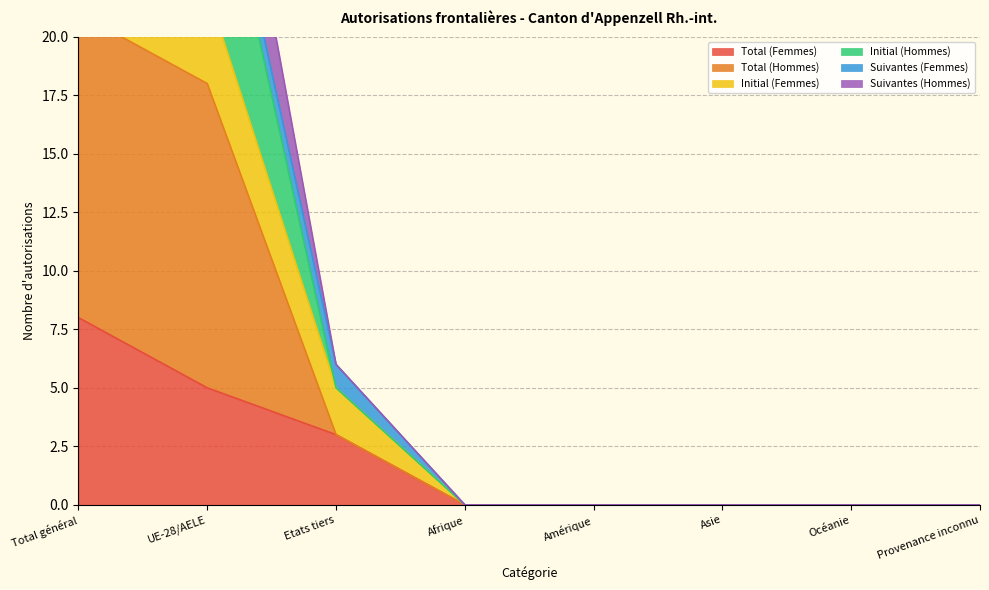

Which category has the lowest value across all series?

Afrique